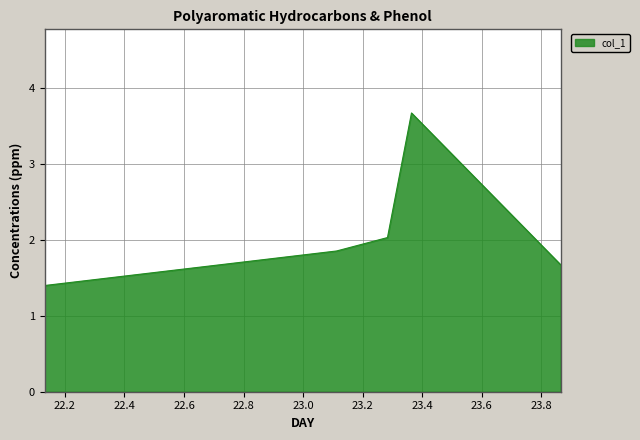

True or false: there are more than 0 points higher than both neighbors.

True